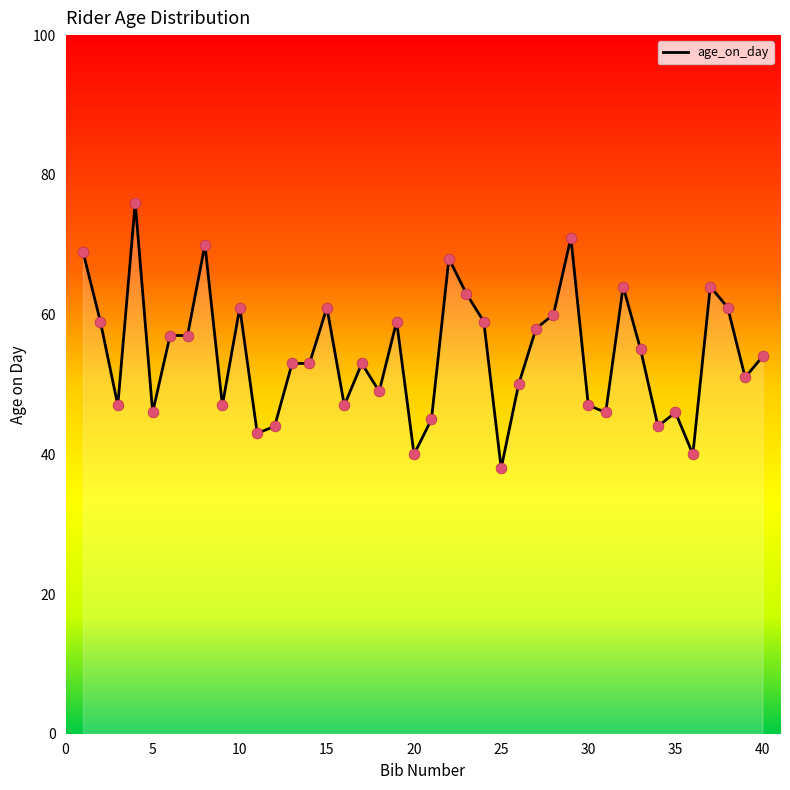

What is the smallest value displayed?

38